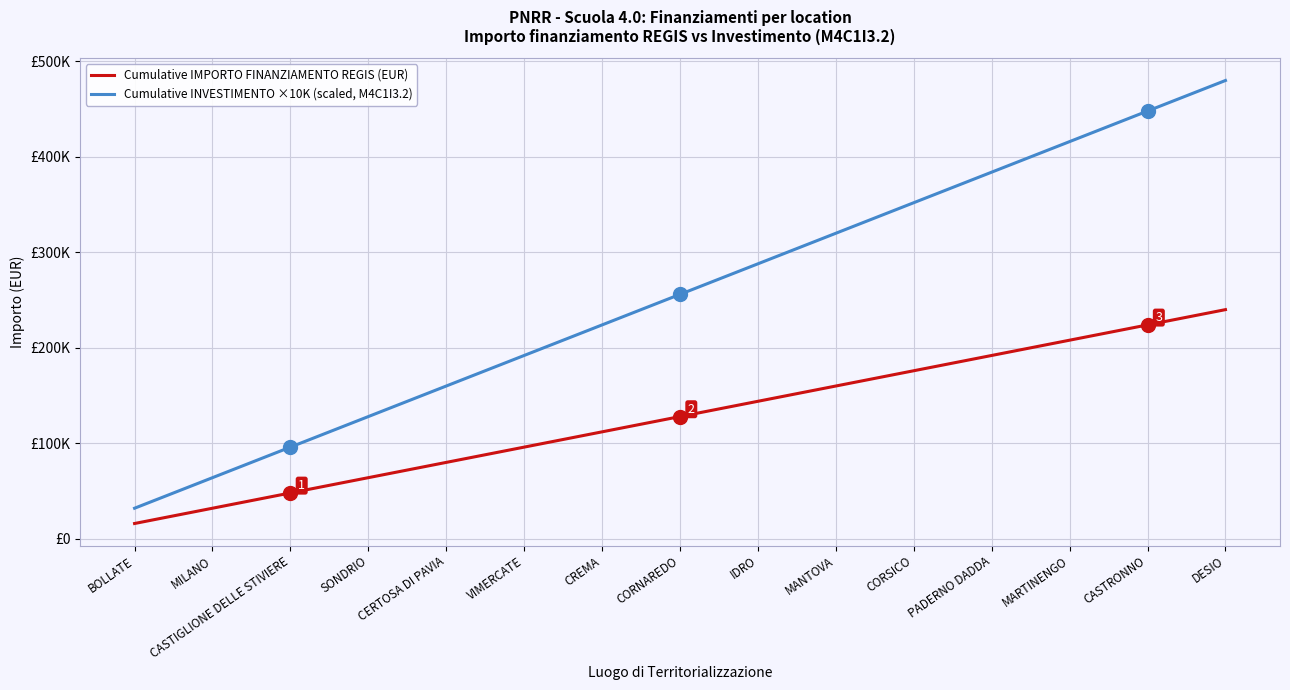

What is the difference between the Cumulative INVESTIMENTO ×10K (scaled, M4C1I3.2) values at MANTOVA and CASTRONNO?

128000